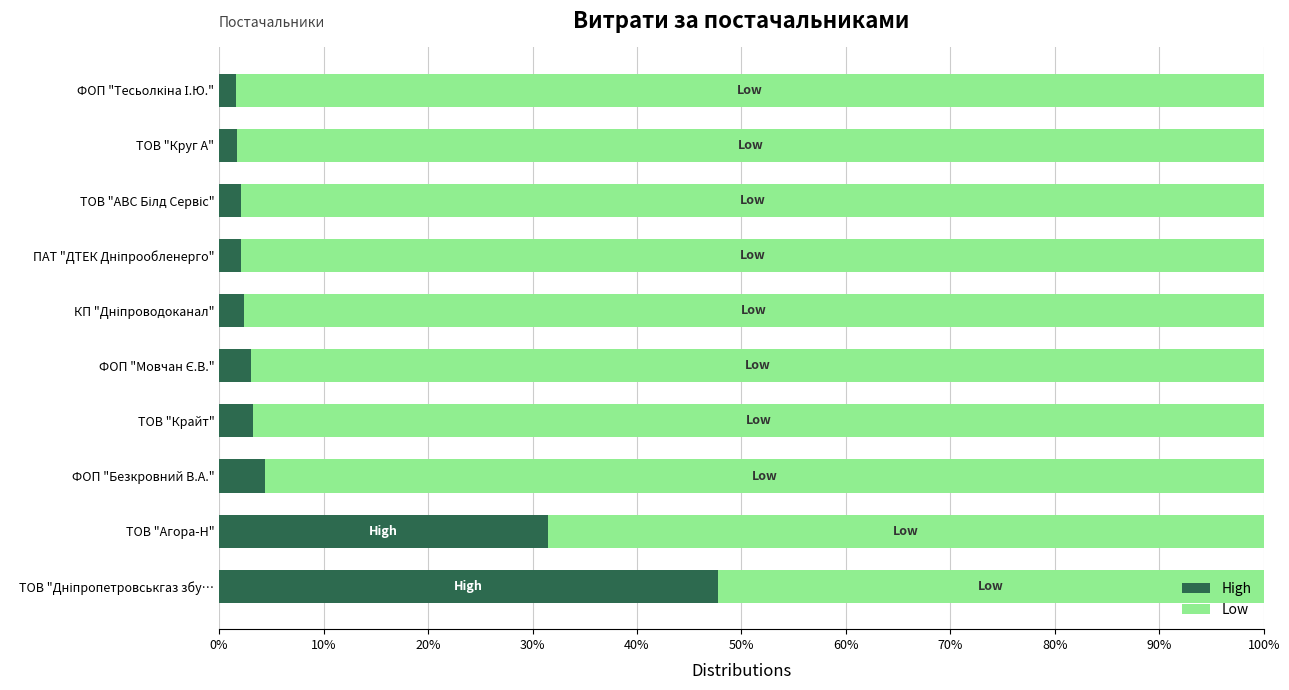

What is the total value across all series at ТОВ "Агора-Н"?

100.0